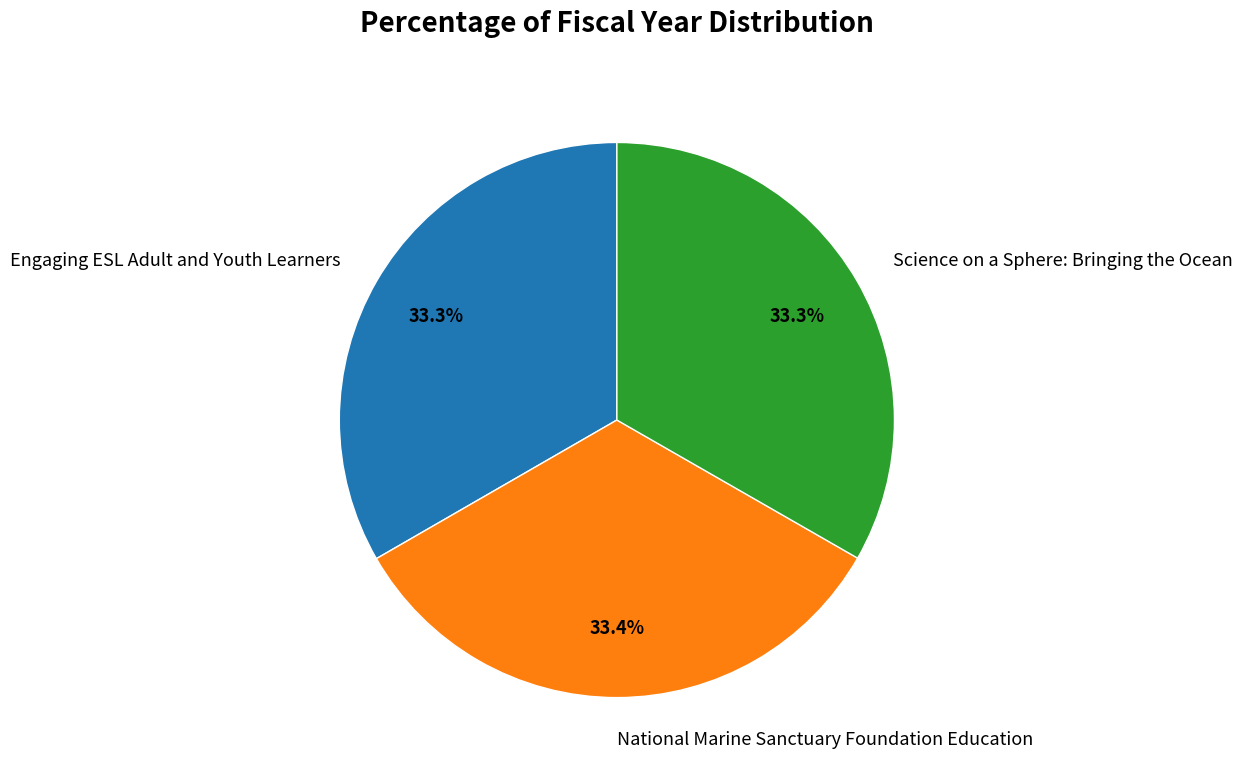

What percentage is NOT represented by Engaging ESL Adult and Youth Learners?

66.7%